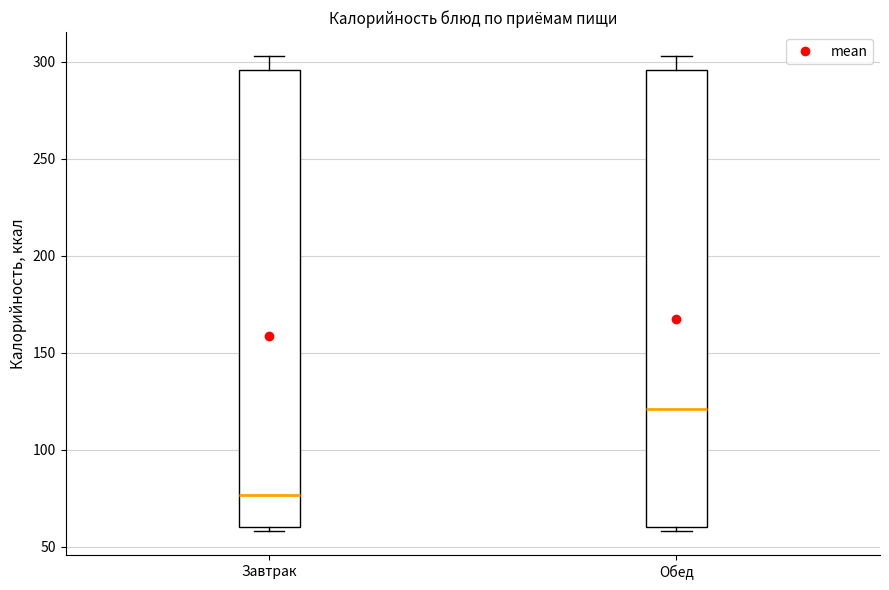

Where is the lower edge of the box for Завтрак on the y-axis? The values are not printed on the chart, so give them approximately, as read against the axis.

60